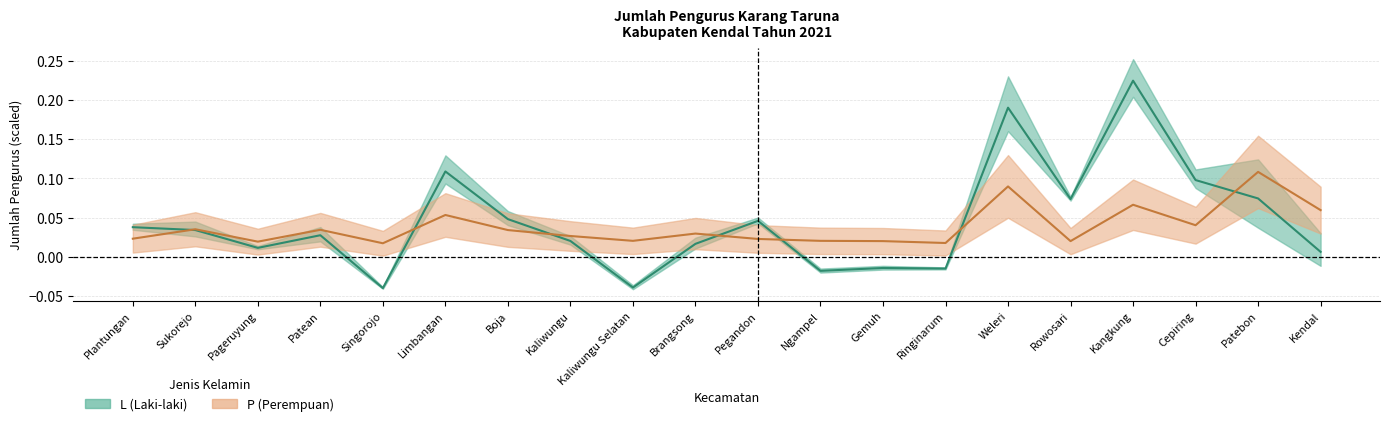

How many values in the L series exceed 0?

15